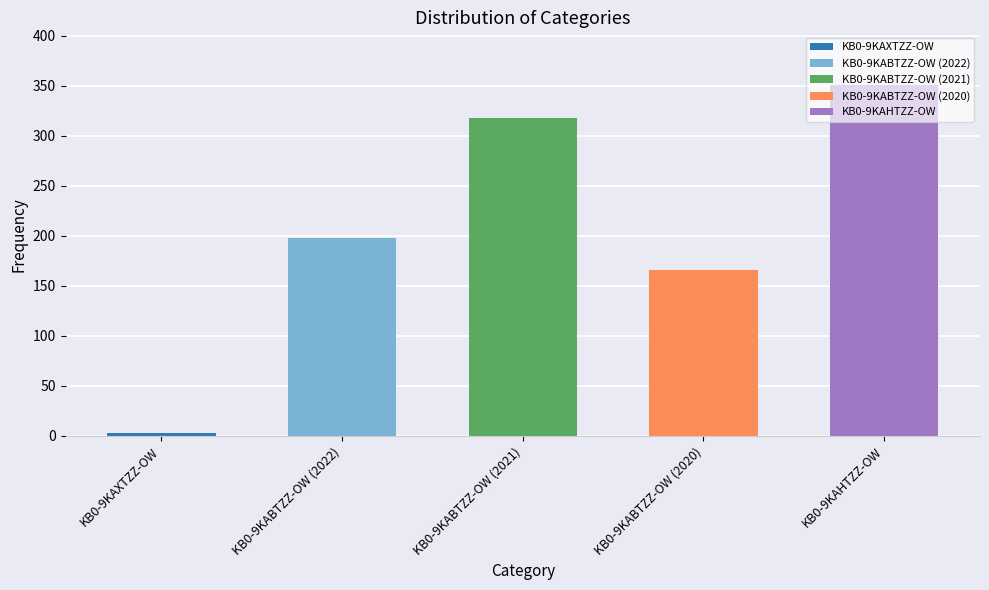

Reading right to left, list all the values displayed in this chart.

TO: 351	166	318	198	3
AO: 0	0	0	0	0
LO: 0	0	0	0	0